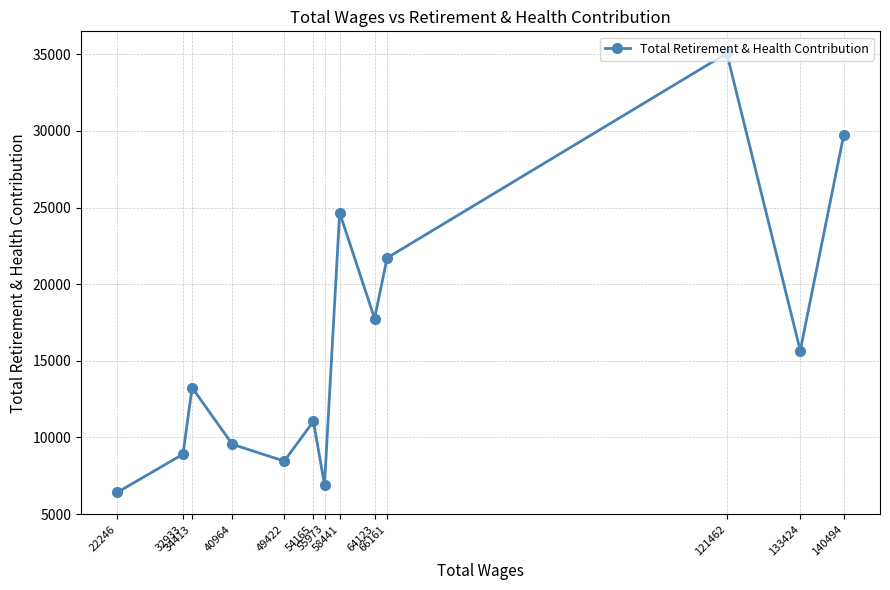

True or false: the data shows 6414 at 22246.

True